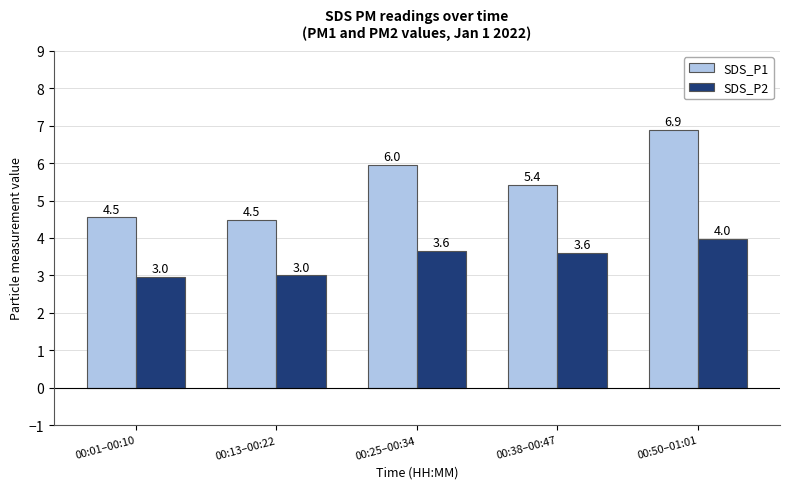

What is the approximate value of SDS_P1 at 00:38–00:47?

5.4